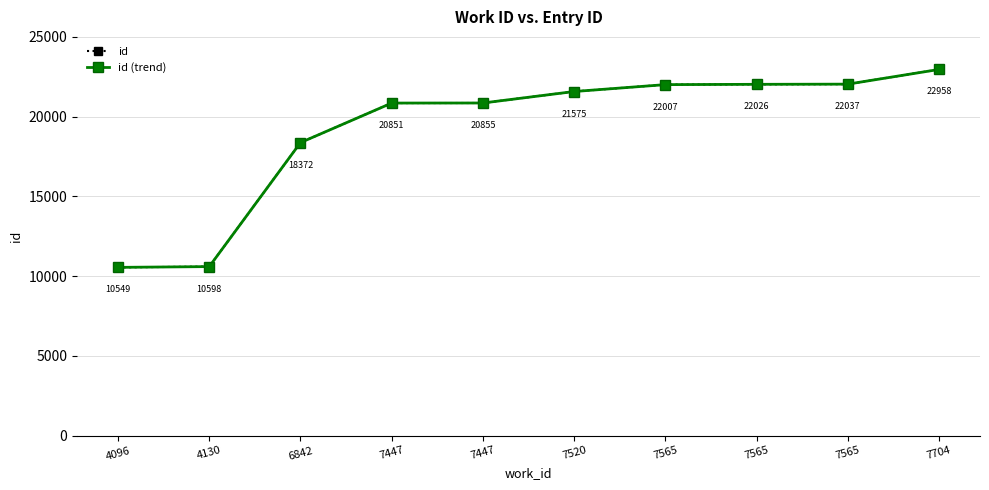

At which category is the sum across all series the highest?

7704